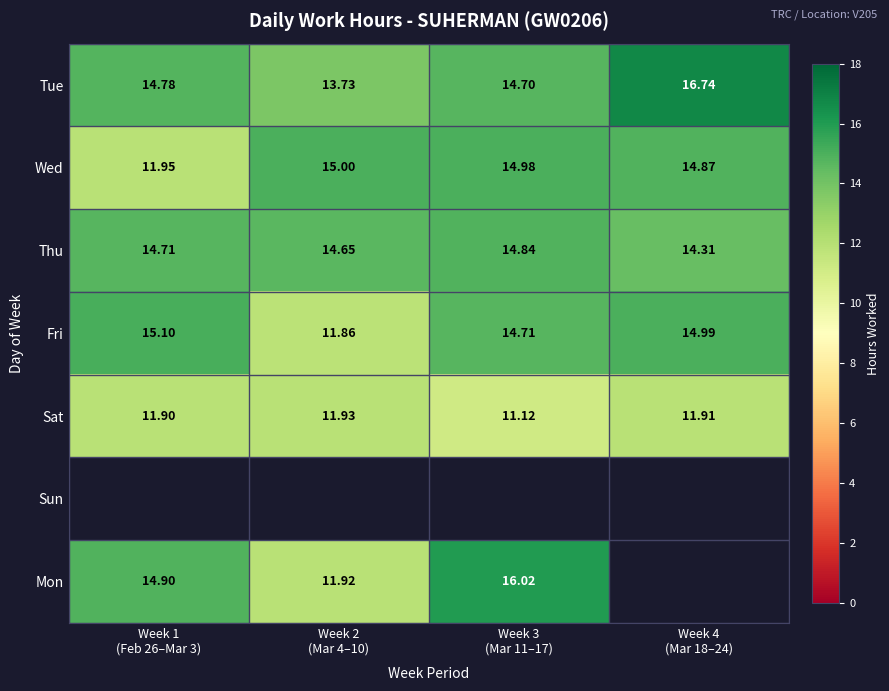

How many data points in Tue are less than 14?

1